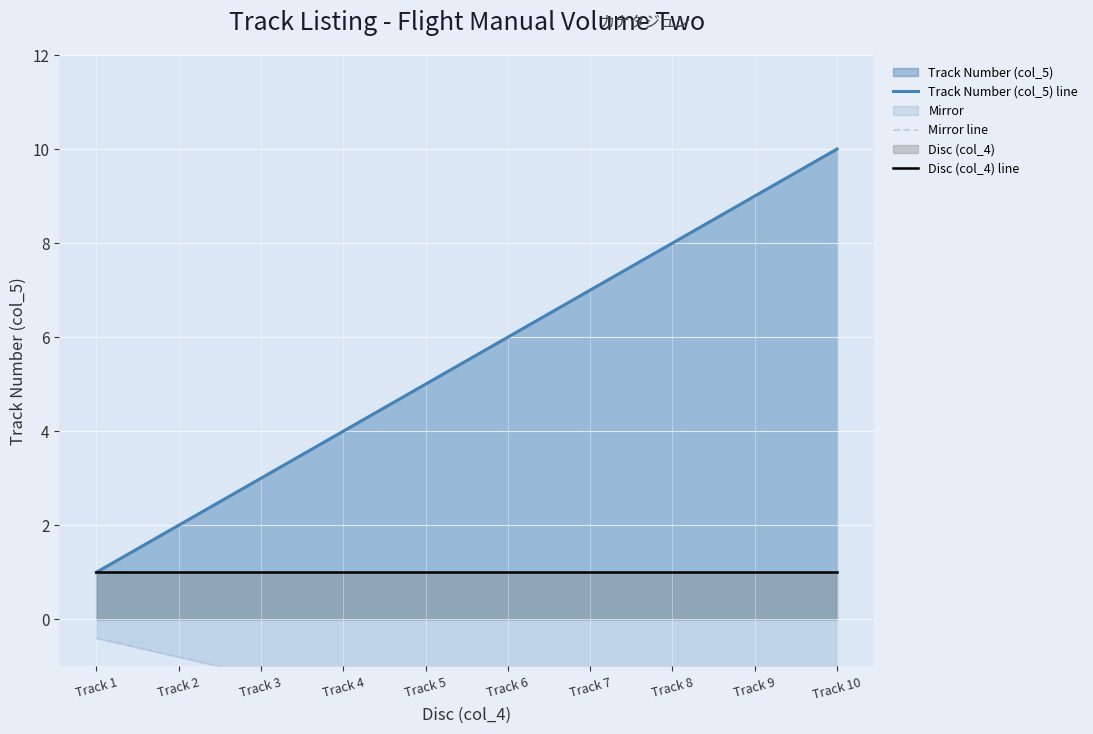

How many distinct data groups are displayed?

3